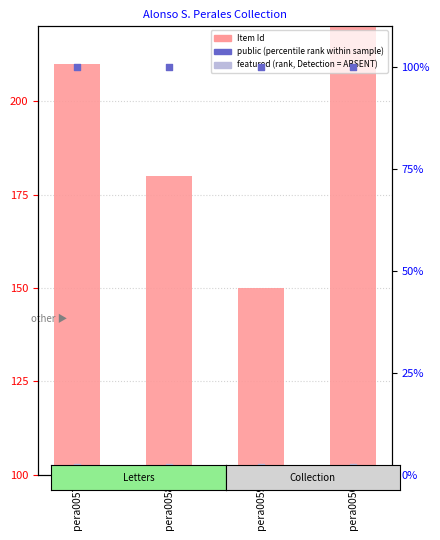

Approximately how many times larger is the value at pera0056 compared to pera0057?

1.1